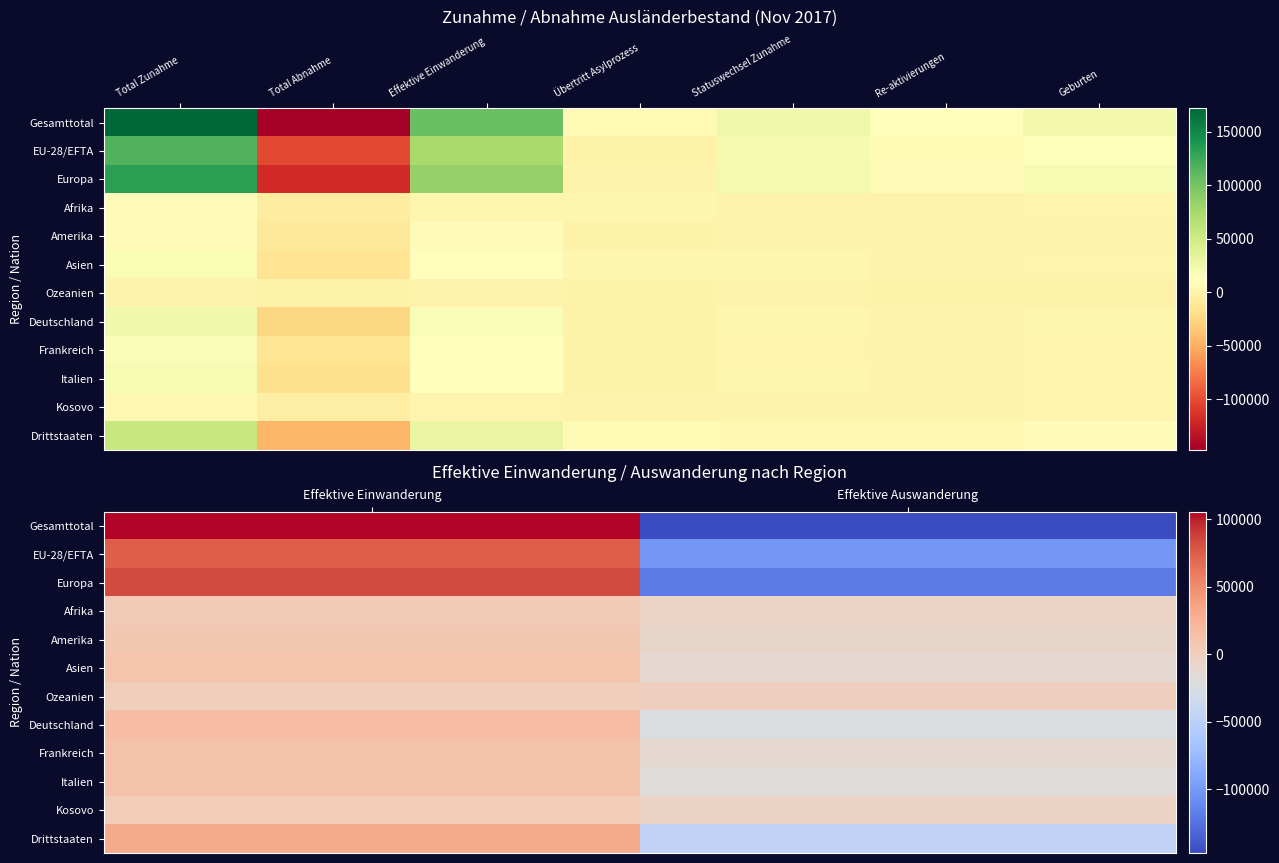

Is it true that Ozeanien equals 111 at Effektive Einwanderung?

False